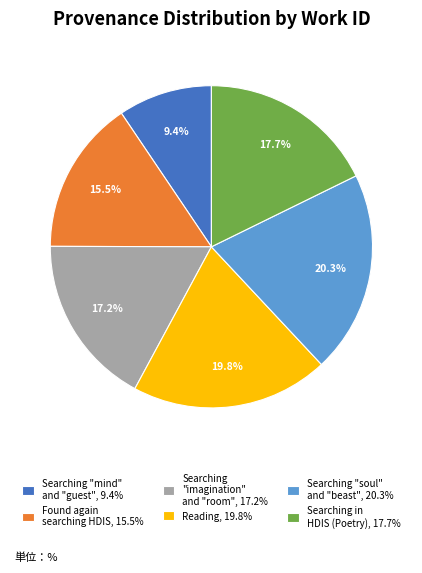

What is the ratio of the value at Found again searching HDIS, 15.5% to the value at Reading, 19.8%?

0.8